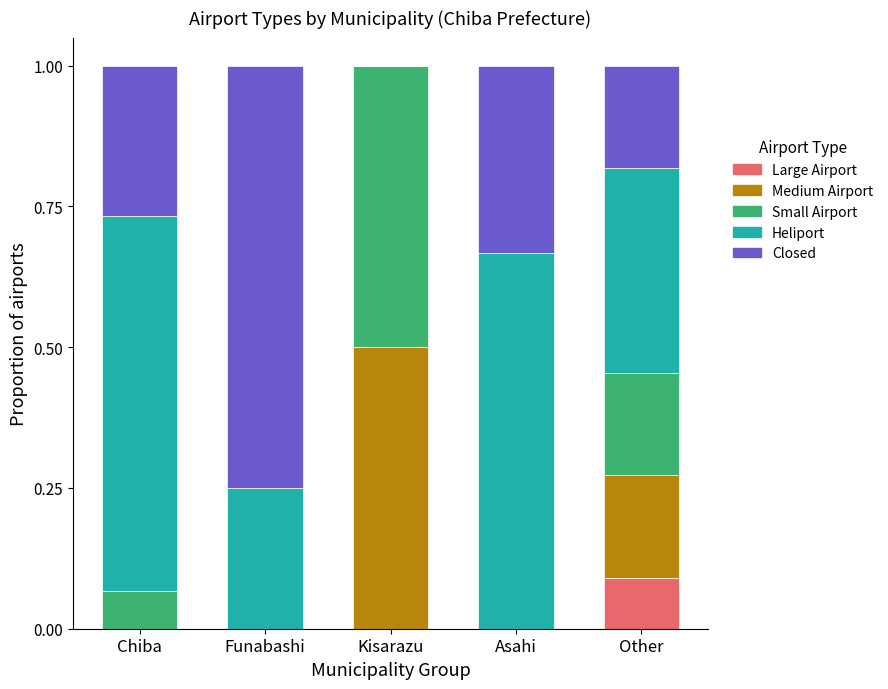

How many data points does each series have?

5